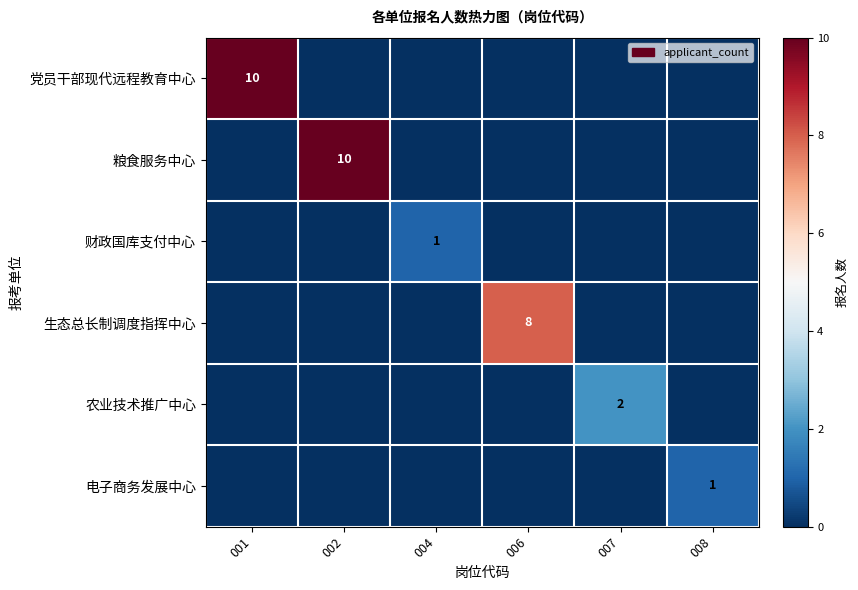

What is the spread (max minus min) of values at 002?

10